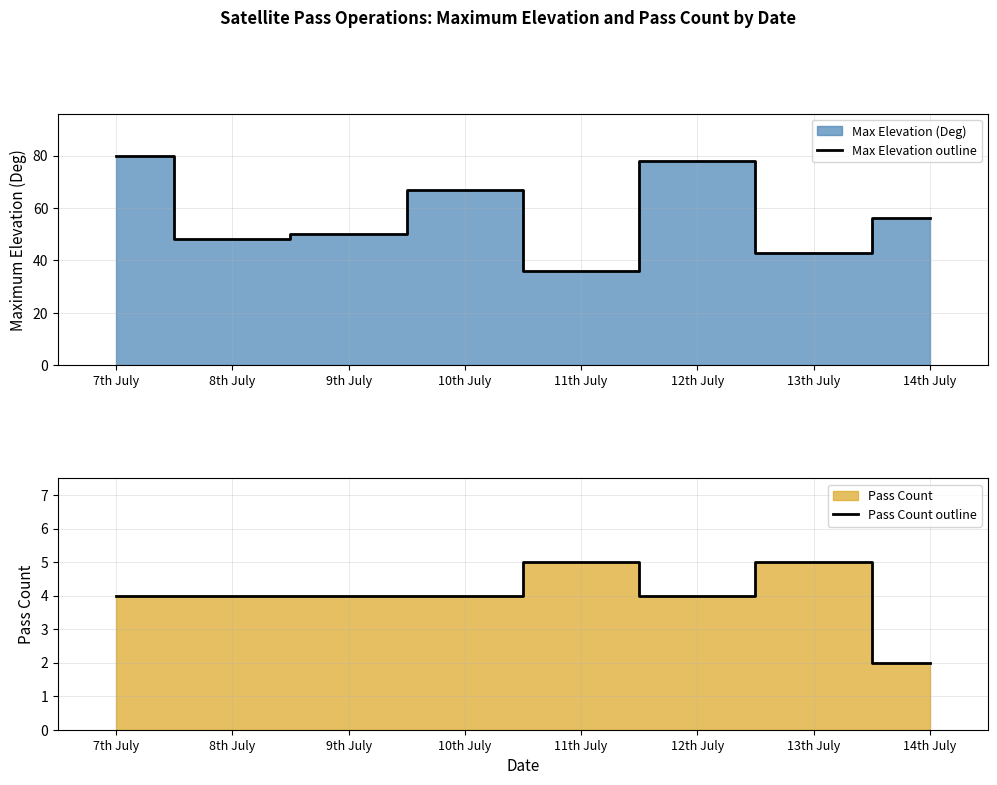

What is the label of the 5th point from the right?

10th July